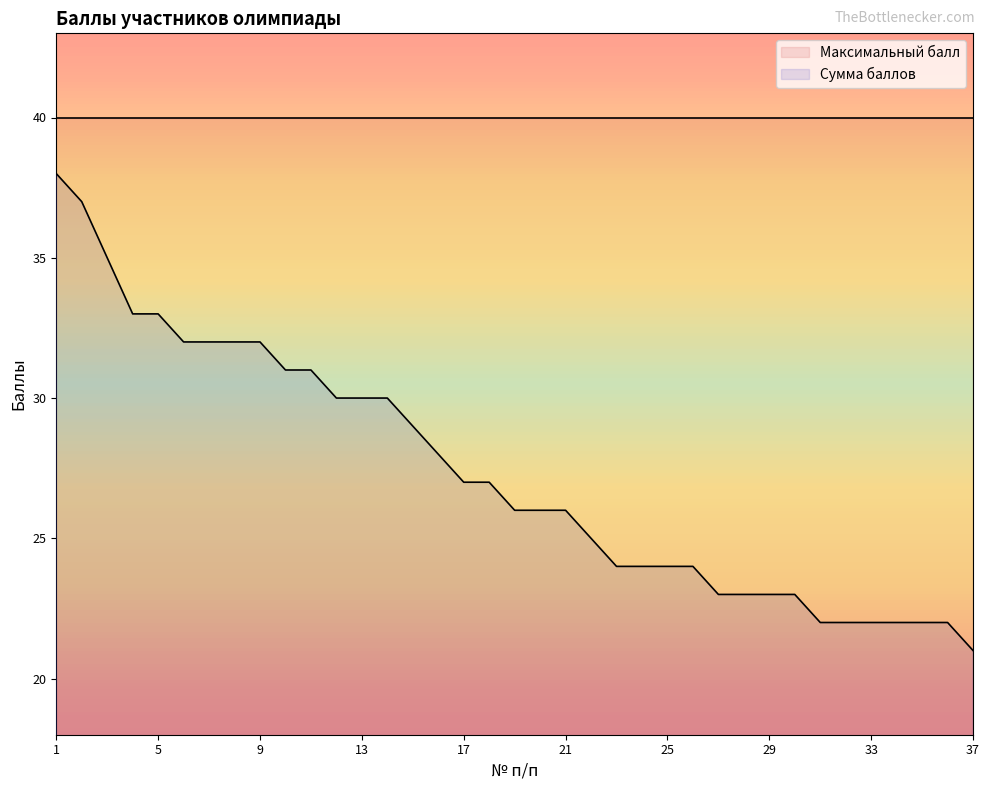

Where does the data first go above 26?

1